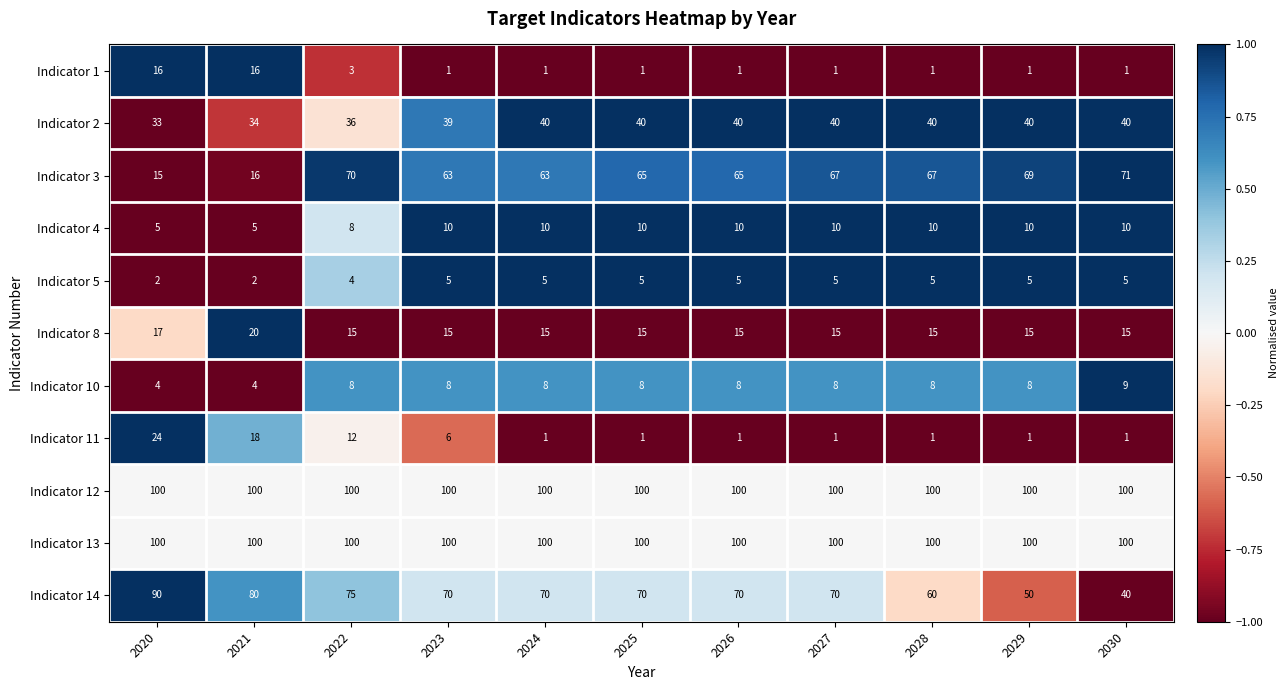

Count the Indicator 8 values in the range 15 to 16.

9